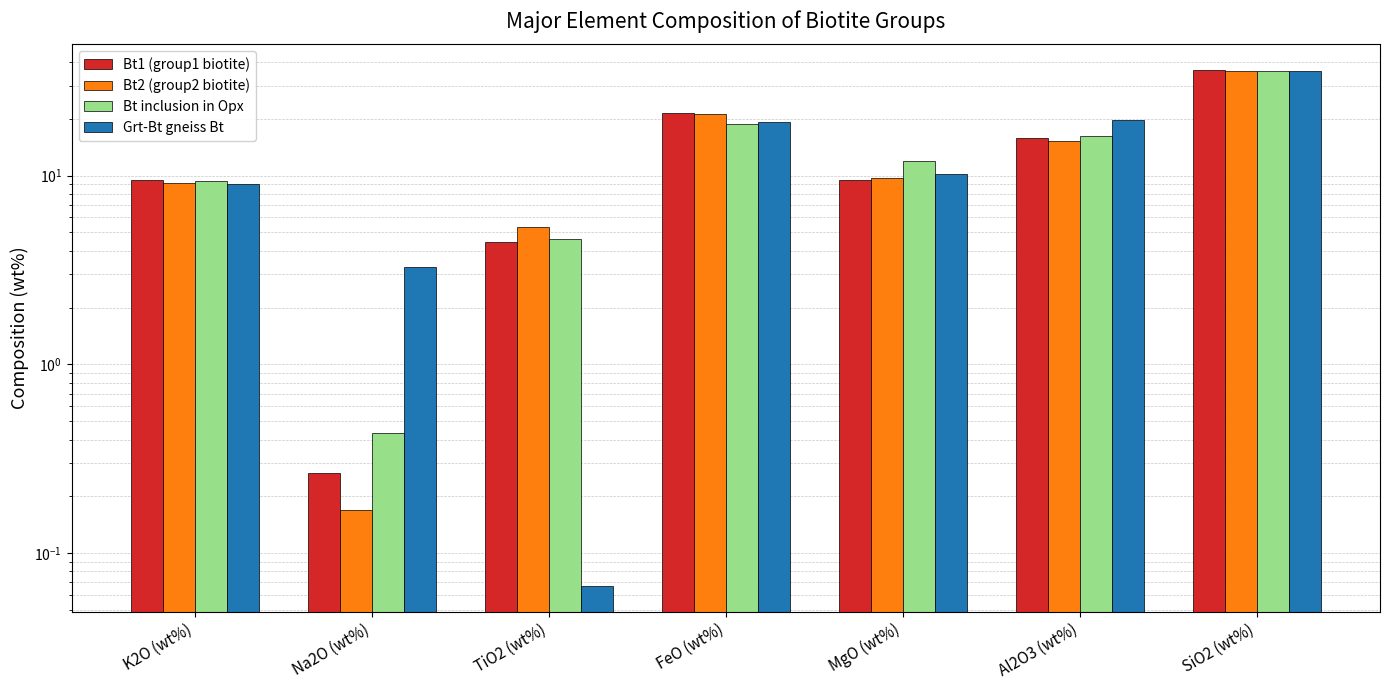

Are the bars grouped side by side (vs. stacked)?

Yes